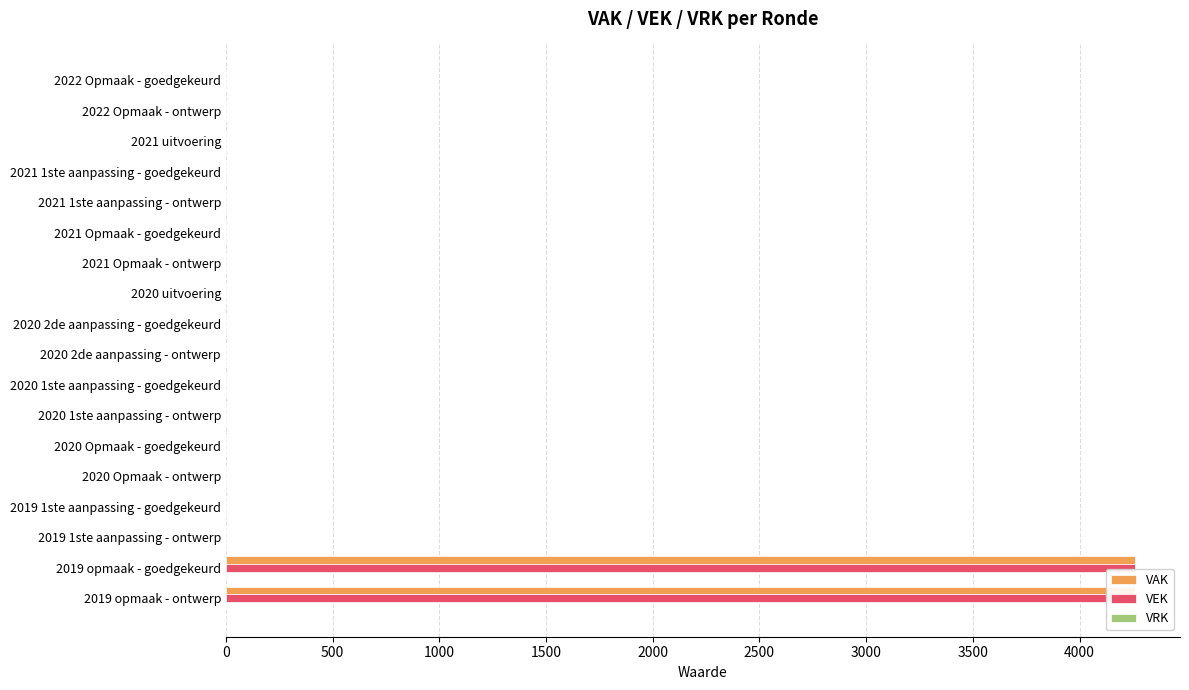

Which series has the widest spread of values?

VAK